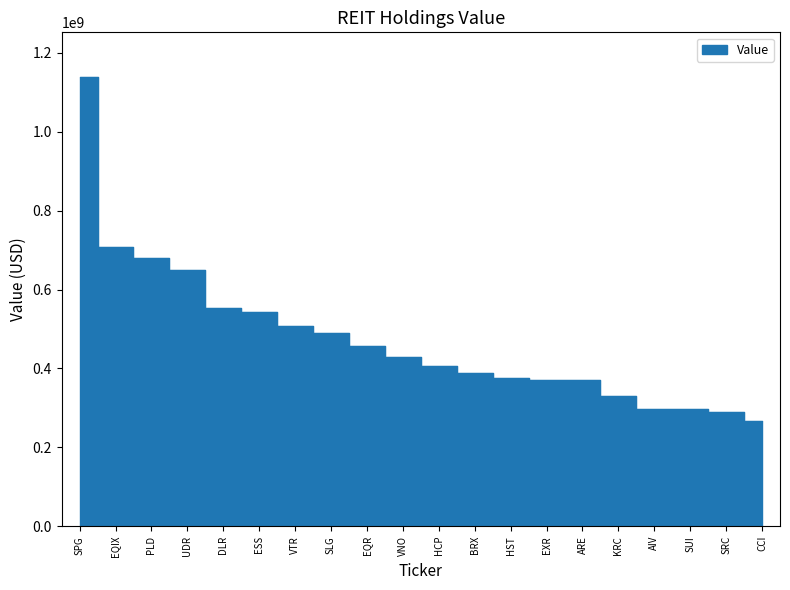

Rank the categories by value from lowest to highest.

CCI, SRC, SUI, AIV, KRC, ARE, EXR, HST, BRX, HCP, VNO, EQR, SLG, VTR, ESS, DLR, UDR, PLD, EQIX, SPG